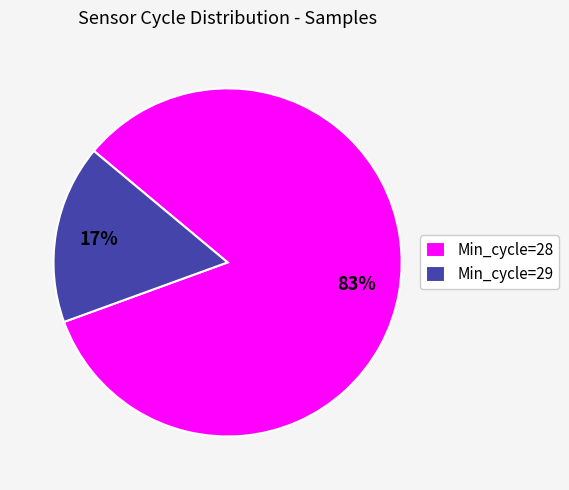

Which has a higher value, Min_cycle=28 or Min_cycle=29?

Min_cycle=28